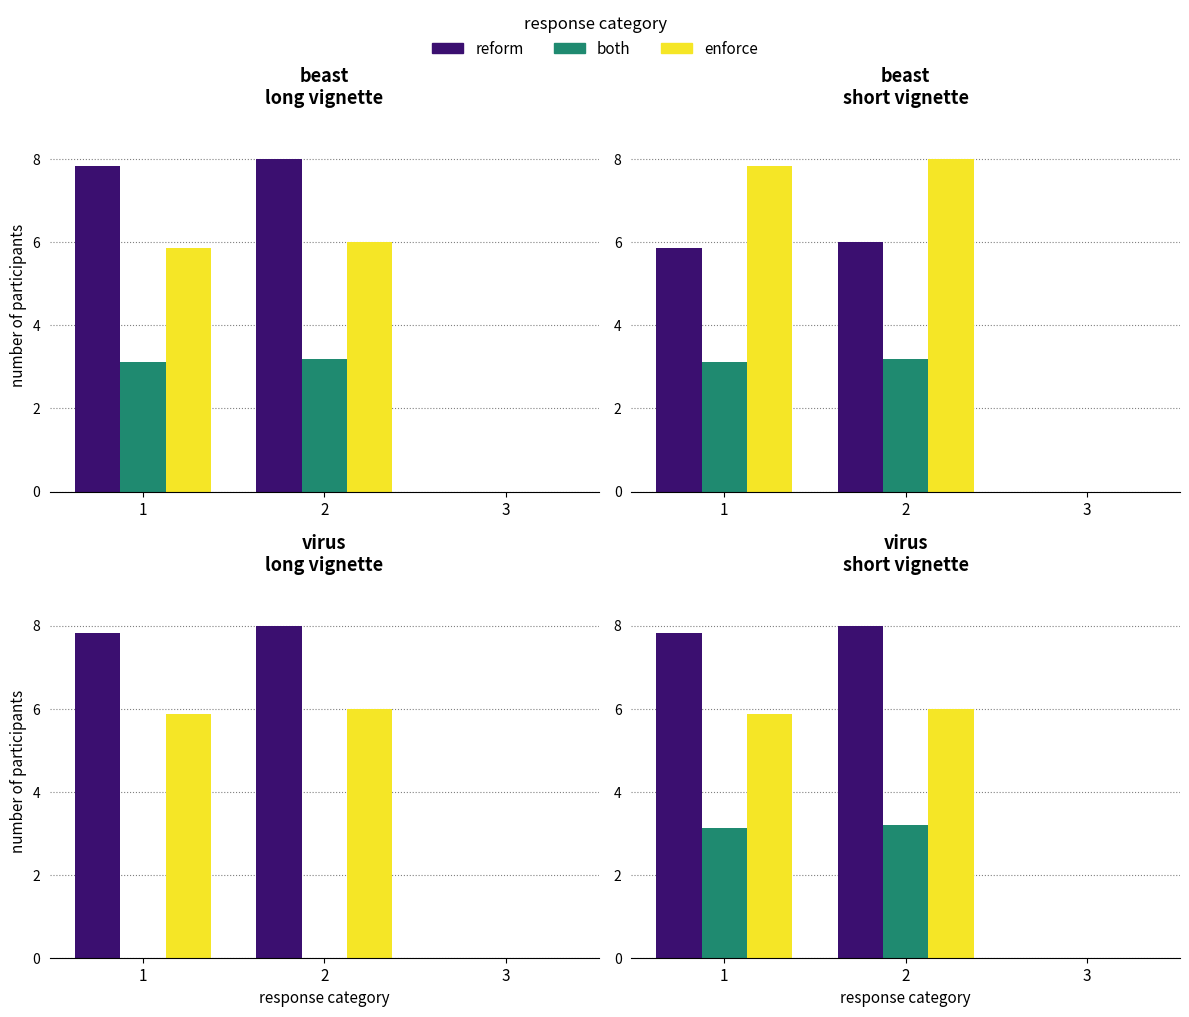

How many values in reform are above zero?

2